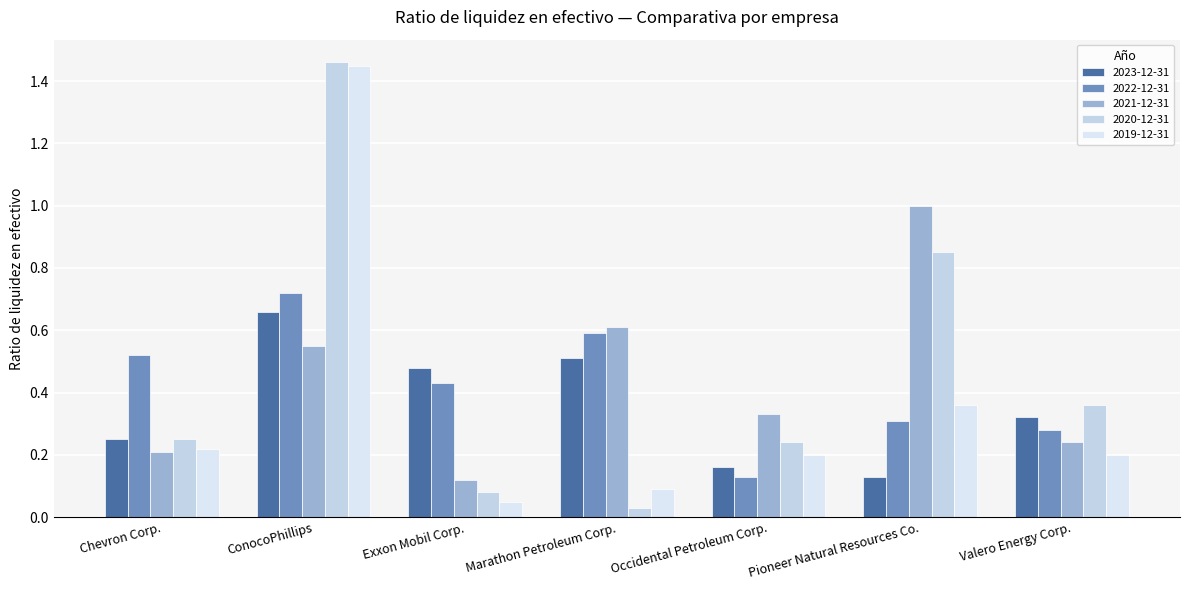

What is the lowest value of the 2021-12-31 series?

0.1